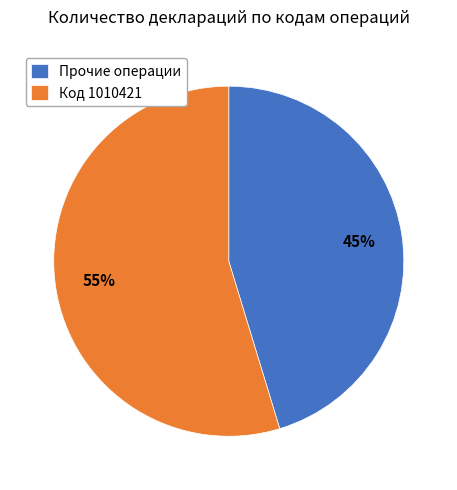

Between Код 1010421 and Прочие операции, which is larger?

Код 1010421